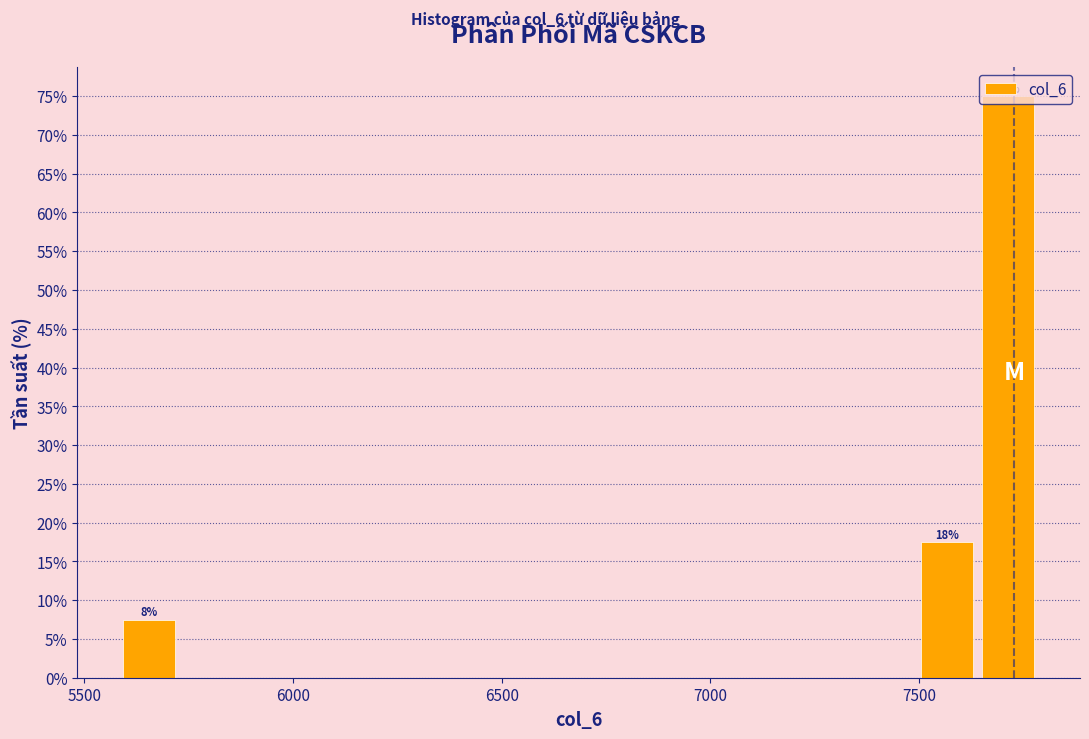

Read against the x-axis, roughly where is the centre of the tallest bar?

7700